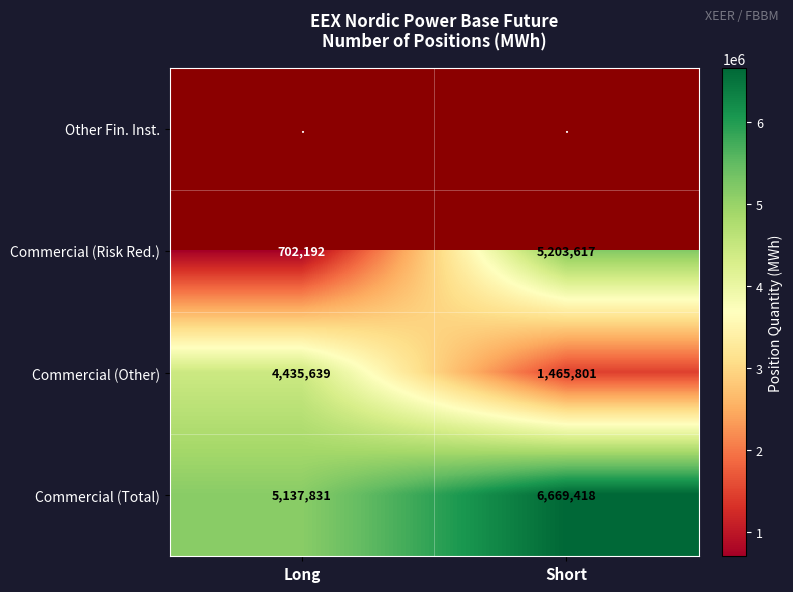

The Commercial (Total) series shows 8372729.9 at Long. True or false?

False